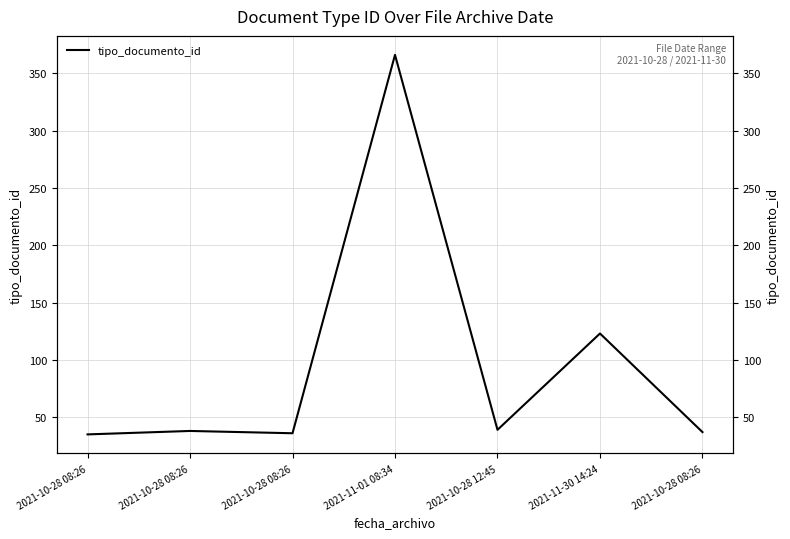

What is the average value?

96